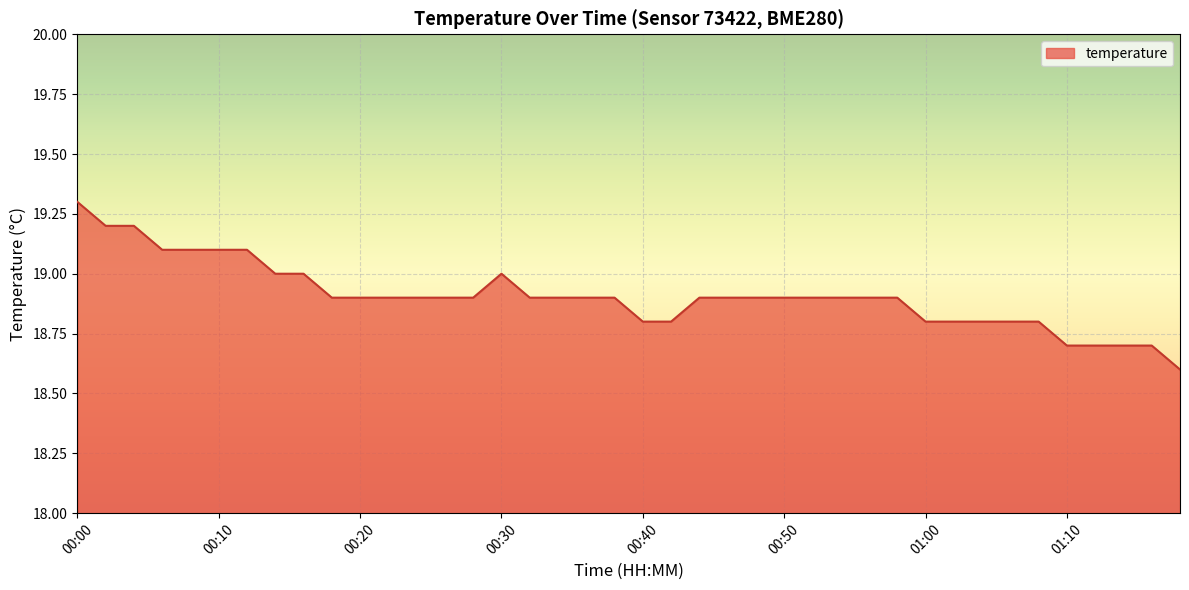

List the labels in order of value, smallest first.

01:18, 01:10, 01:12, 01:14, 01:16, 00:40, 00:42, 01:00, 01:02, 01:04, 01:06, 01:08, 00:18, 00:20, 00:22, 00:24, 00:26, 00:28, 00:32, 00:34, 00:36, 00:38, 00:44, 00:46, 00:48, 00:50, 00:52, 00:54, 00:56, 00:58, 00:14, 00:16, 00:30, 00:06, 00:08, 00:10, 00:12, 00:02, 00:04, 00:00